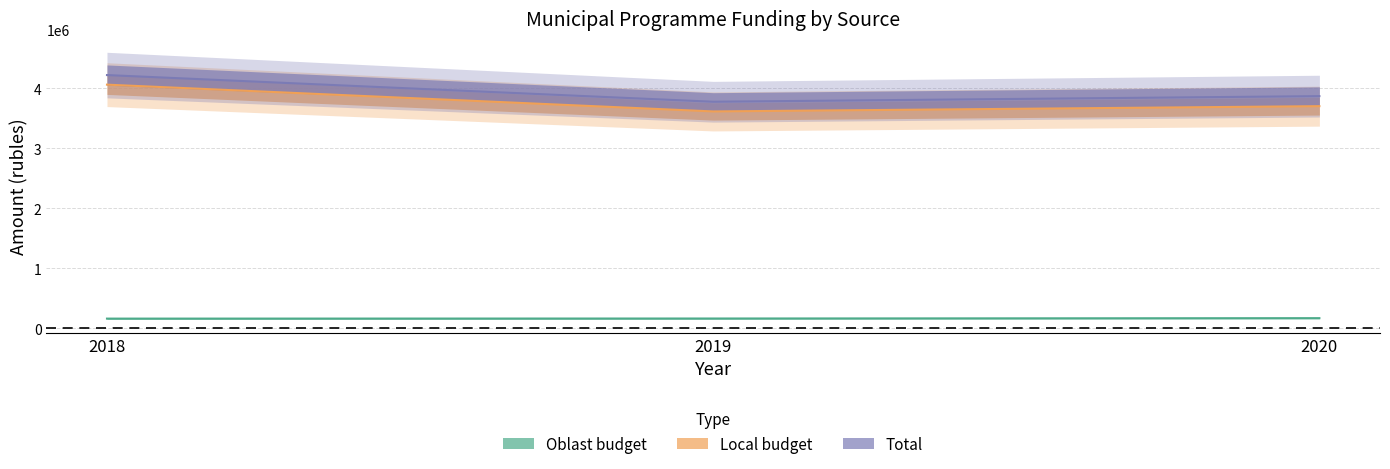

Does the chart have visible grid lines?

Yes